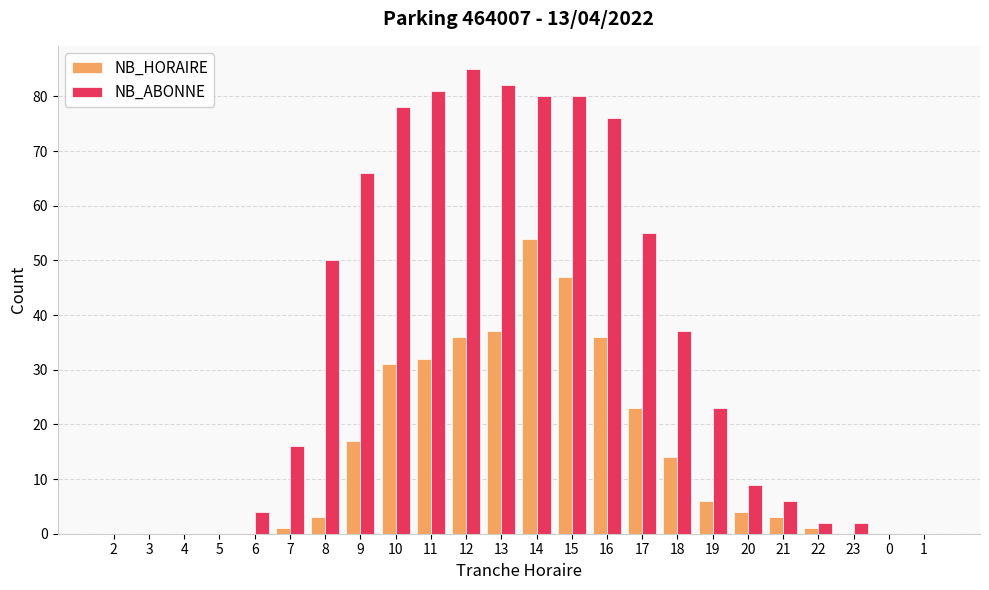

What is the approximate value of NB_HORAIRE at 12?

36